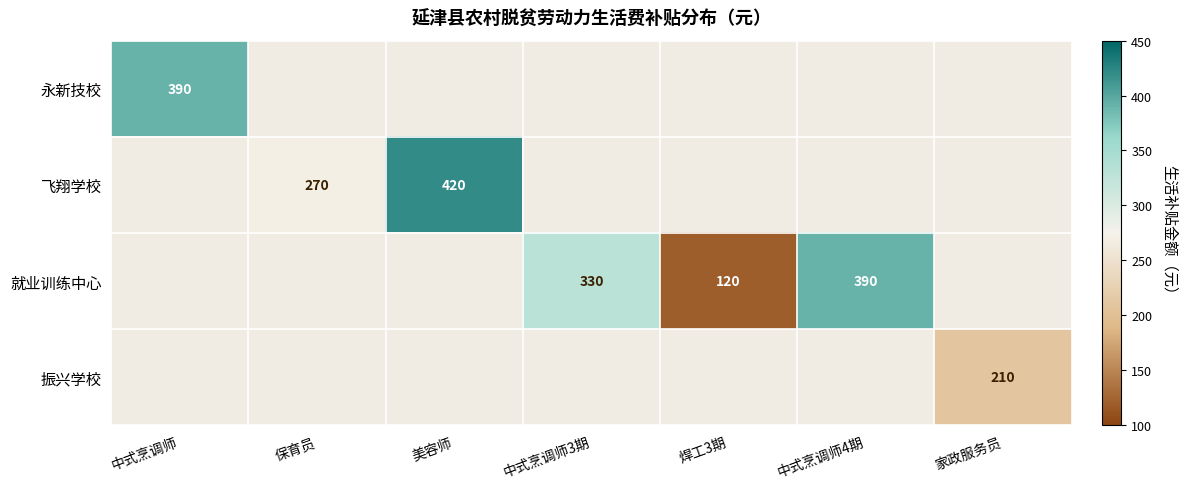

True or false: 永新技校 has a value of 194 at 中式烹调师.

False